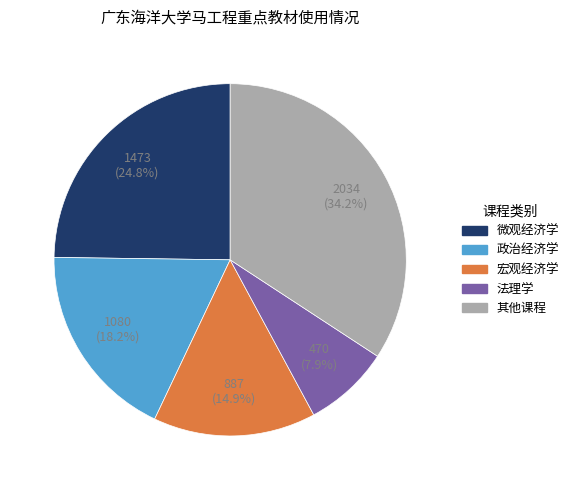

To the nearest percent, what is the average slice percentage?

20%